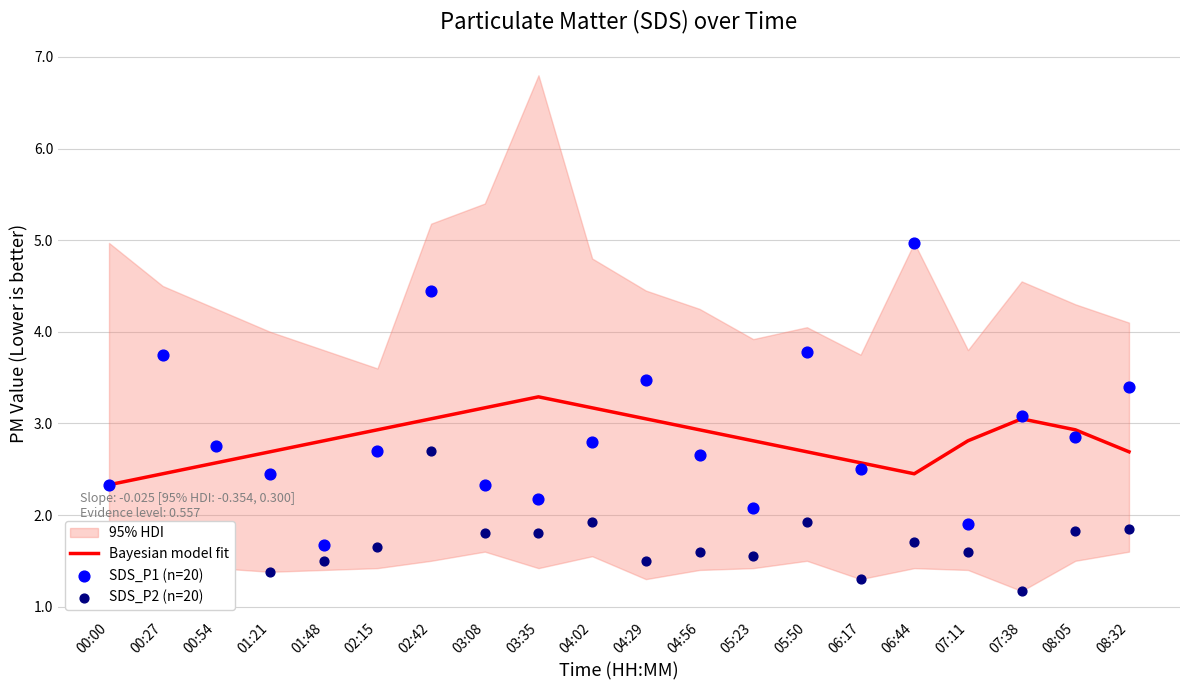

At which category is the sum across all series the highest?

02:42